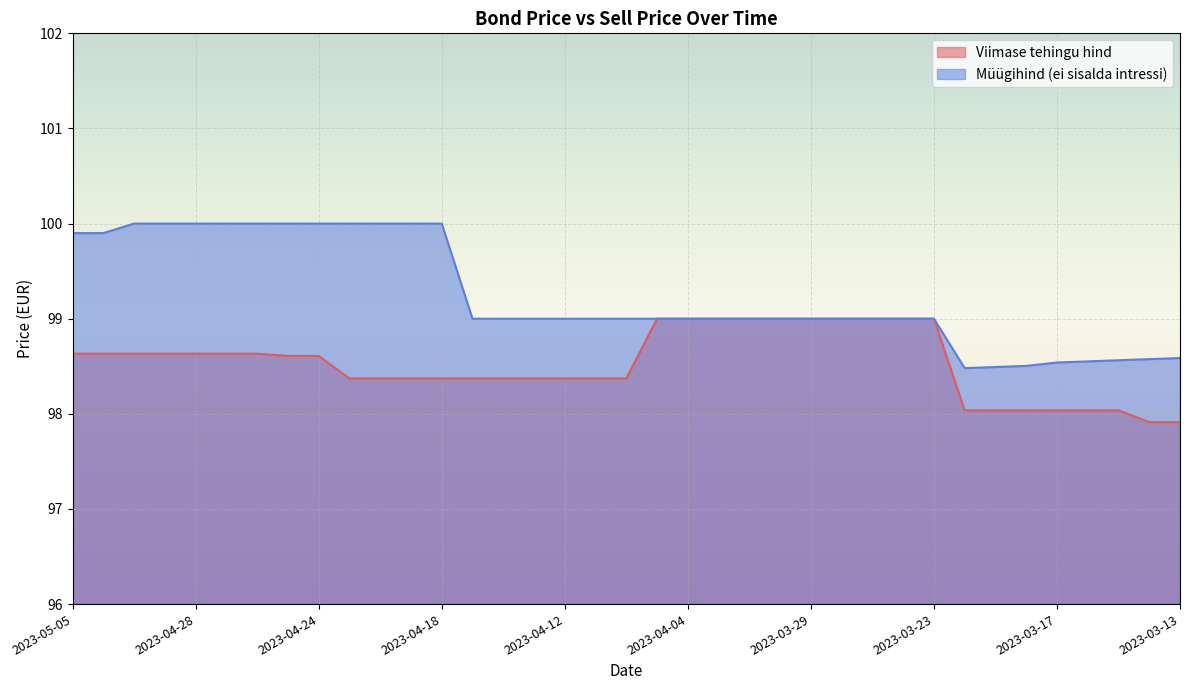

At how many categories does at least one series exceed 98?

37